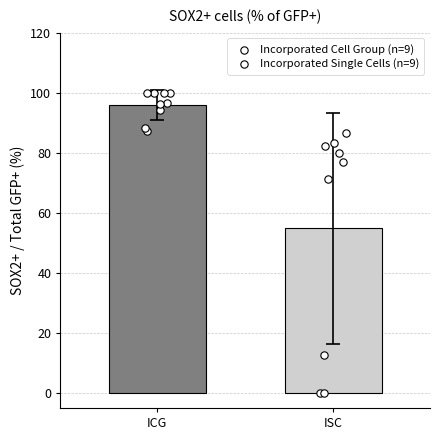

Which series reaches the maximum Y coordinate?

Incorporated Cell Group (n=9)